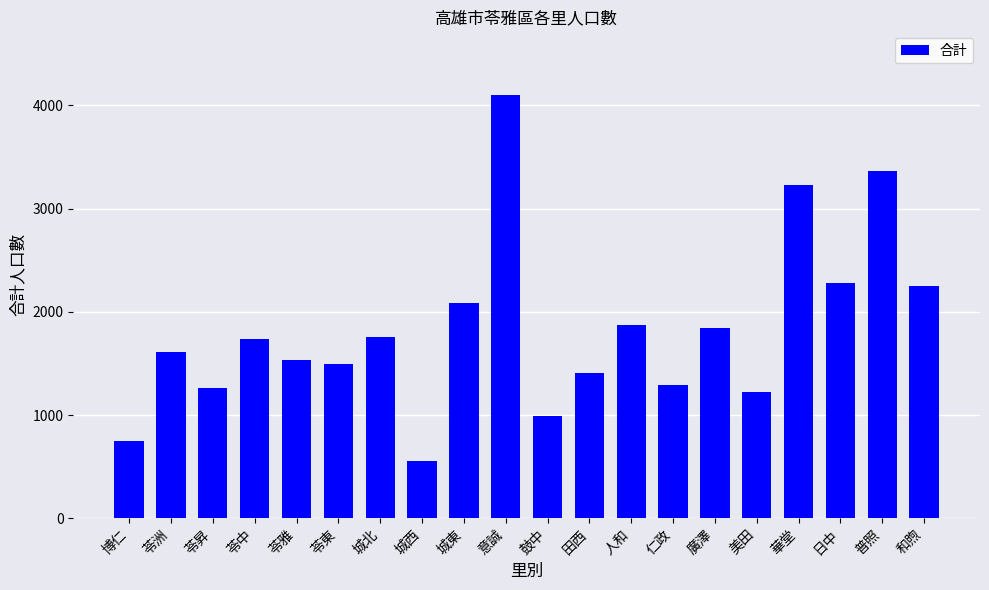

Reading left to right, what are all the values shown in this chart?

博仁=752	苓洲=1614	苓昇=1259	苓中=1732	苓雅=1533	苓東=1495	城北=1755	城西=559	城東=2086	意誠=4103	鼓中=992	田西=1407	人和=1875	仁政=1287	廣澤=1848	美田=1219	華堂=3230	日中=2278	普照=3363	和煦=2251